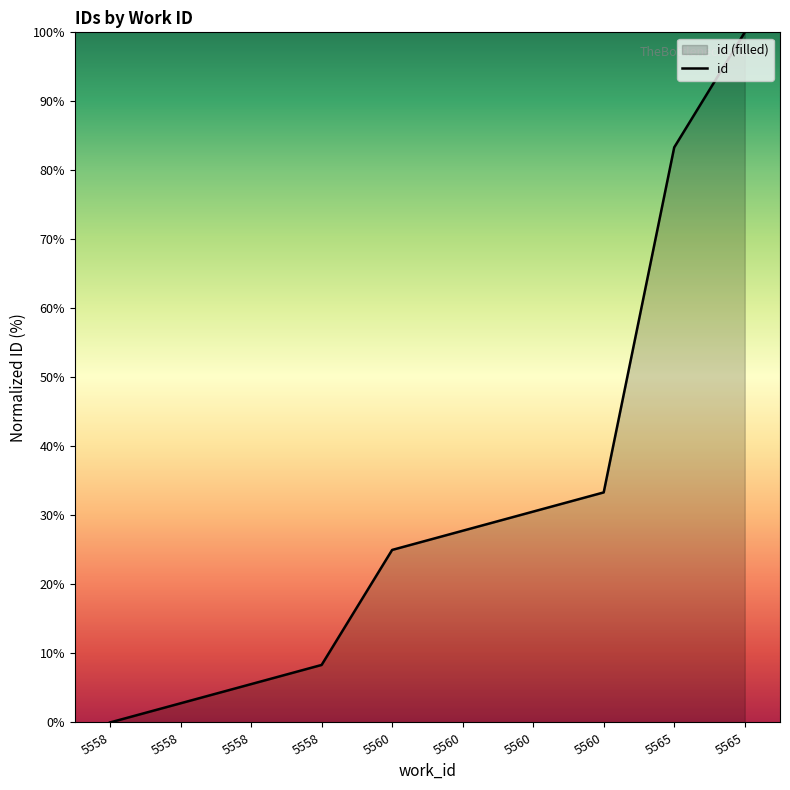

What is the difference between the values at 5558 and 5560?

25.0